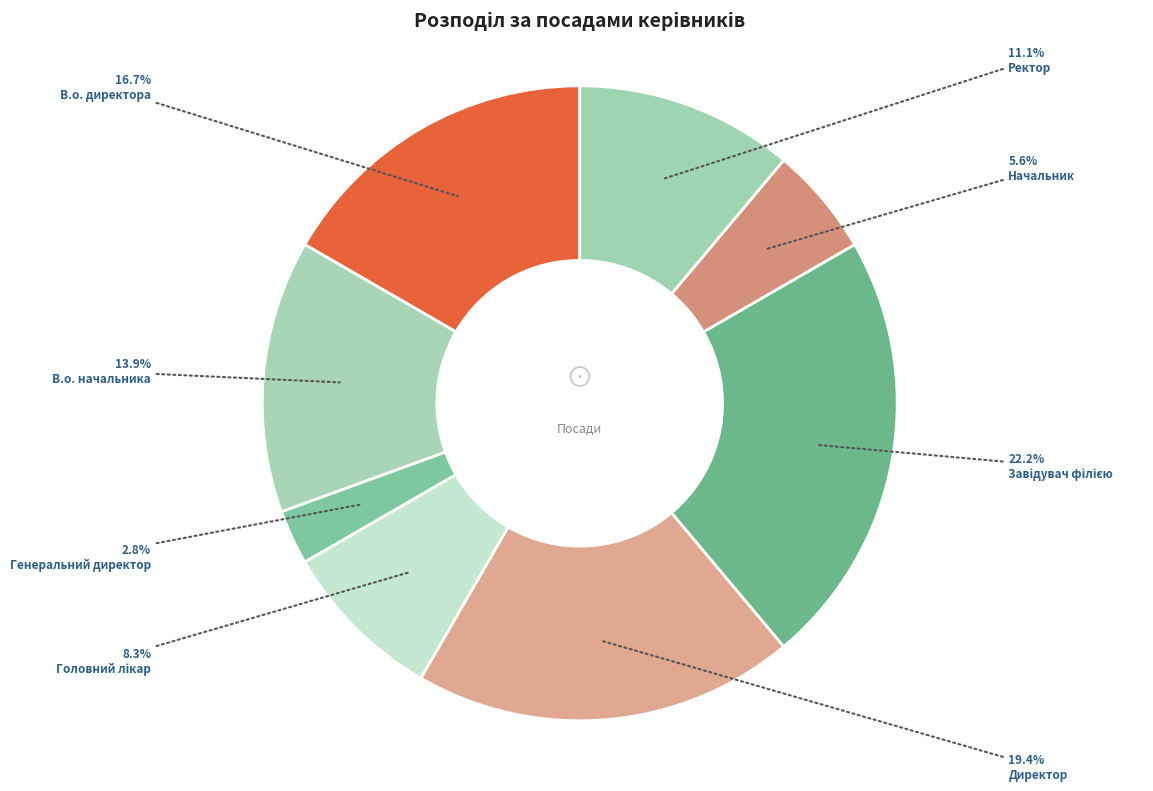

To the nearest percent, what is the combined percentage of Ректор and Генеральний директор?

14%